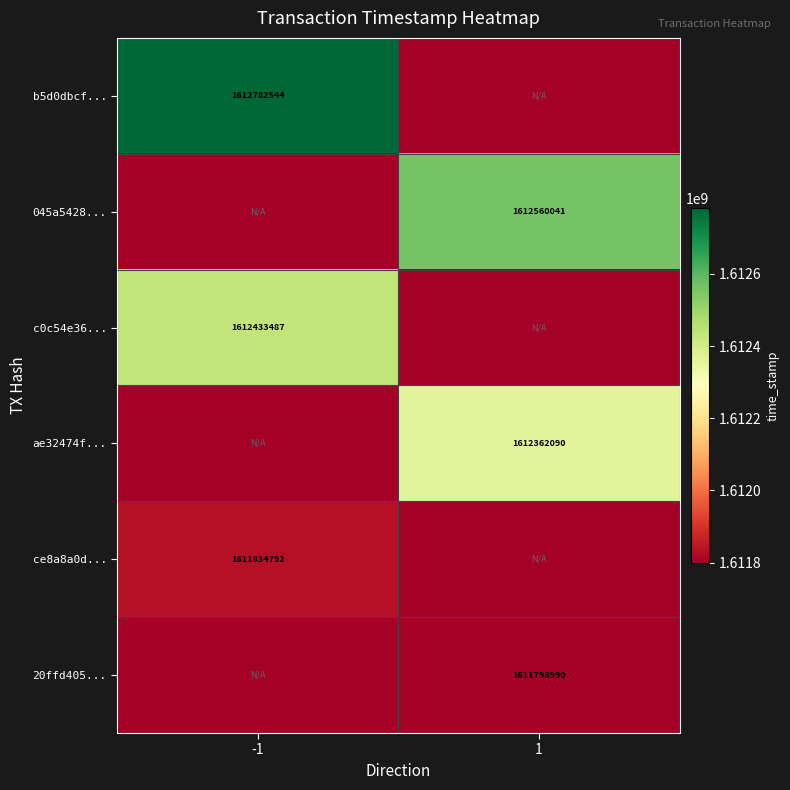

Is it true that b5d0dbcf... equals 2736629727 at -1?

False